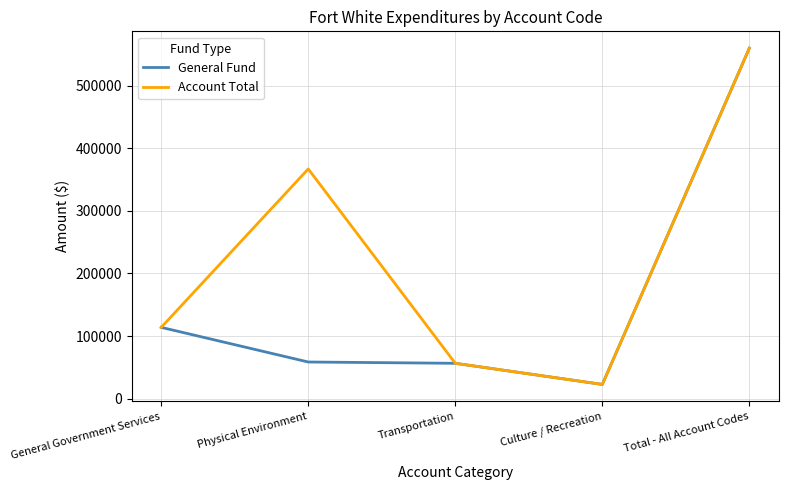

Is it true that Account Total equals 113837 at General Government Services?

True